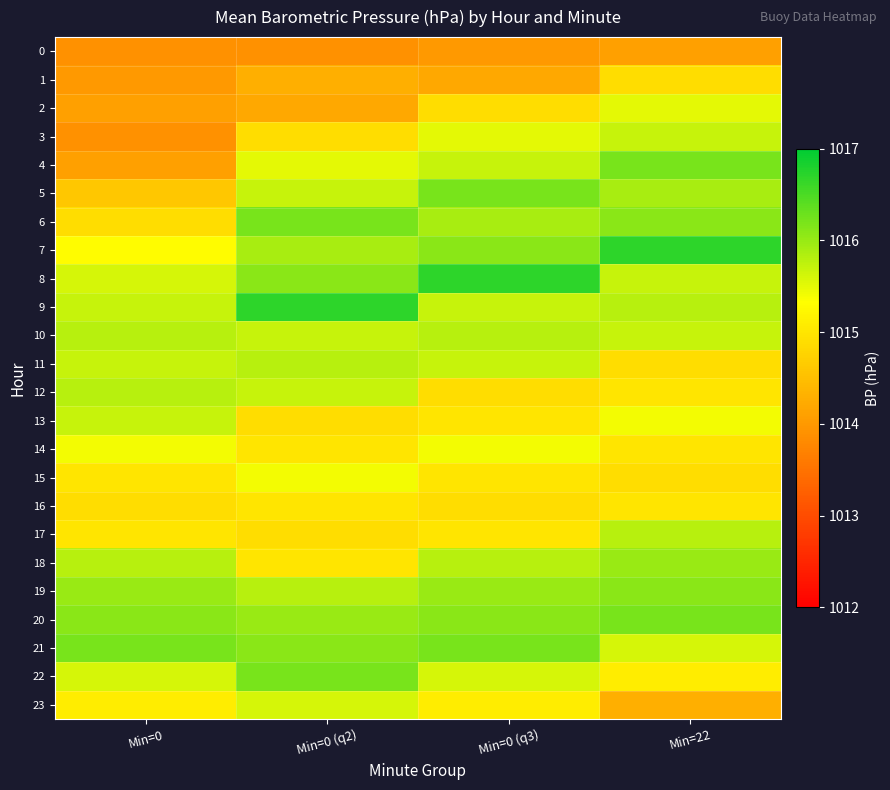

What is the difference between the highest and lowest values at Min=0 (q3)?

2.7